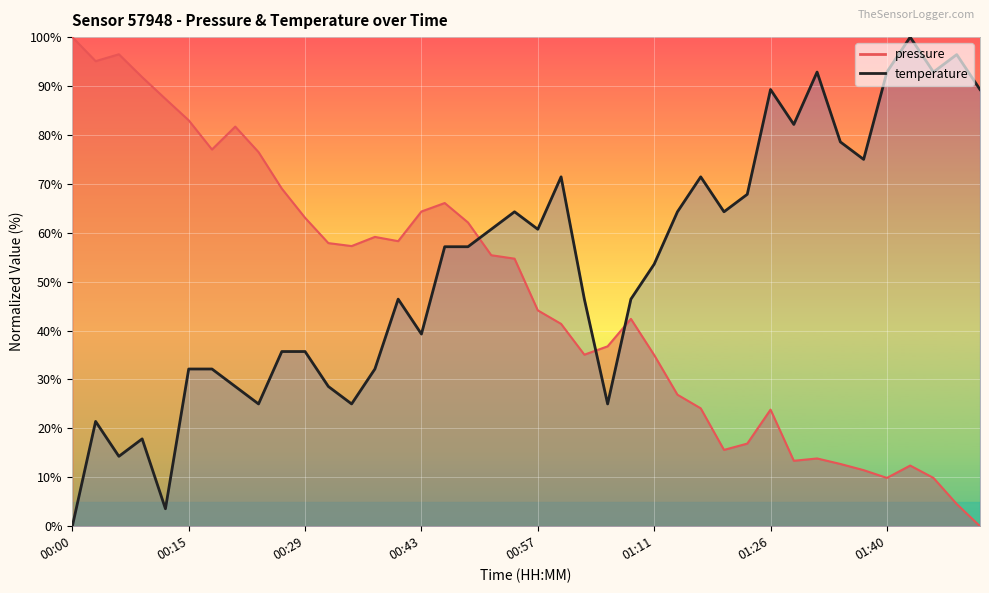

At which label is pressure closest to 50?

00:54